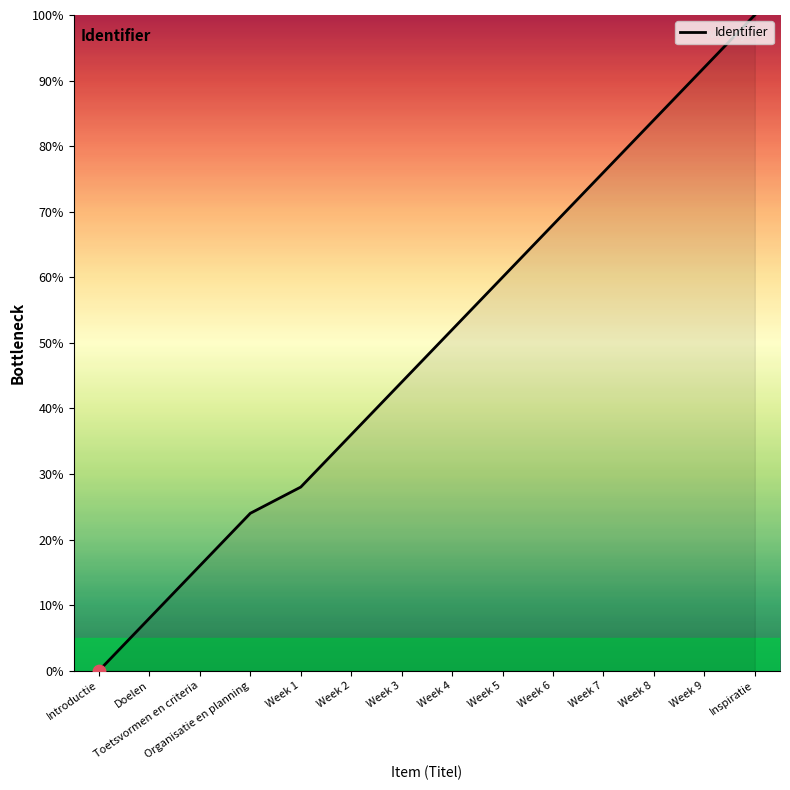

What is the change in value from Introductie to Week 9?

+92.0